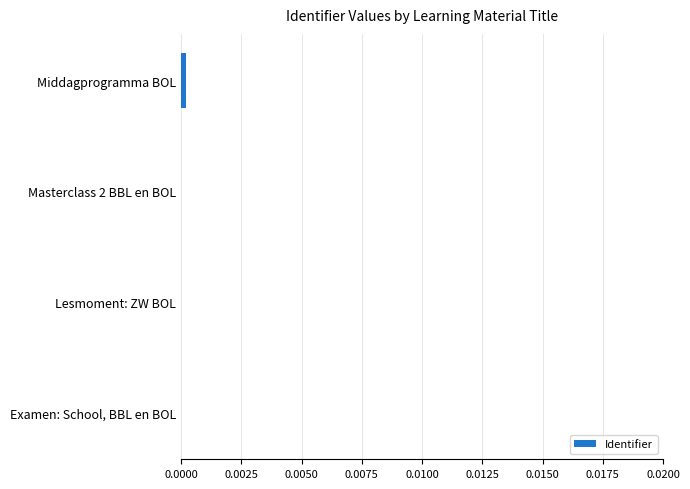

True or false: the data shows 0.0 at Examen: School, BBL en BOL.

True